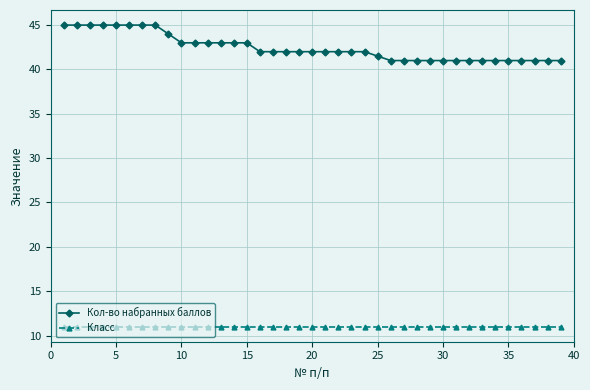

Rank the series by their average value, from lowest to highest.

Класс, Кол-во набранных баллов